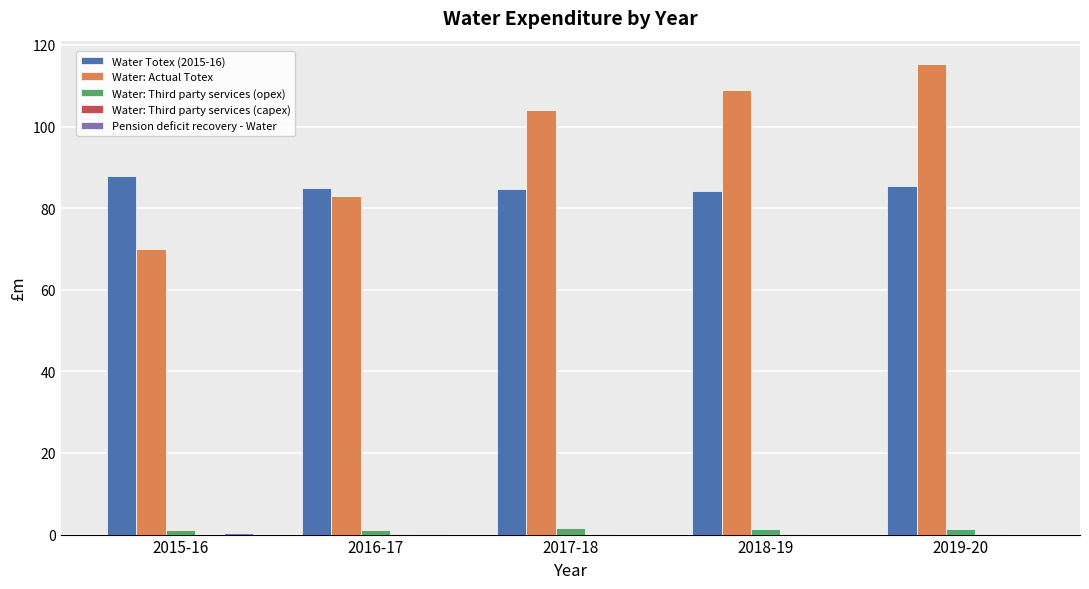

How many categories are shown in the chart?

5